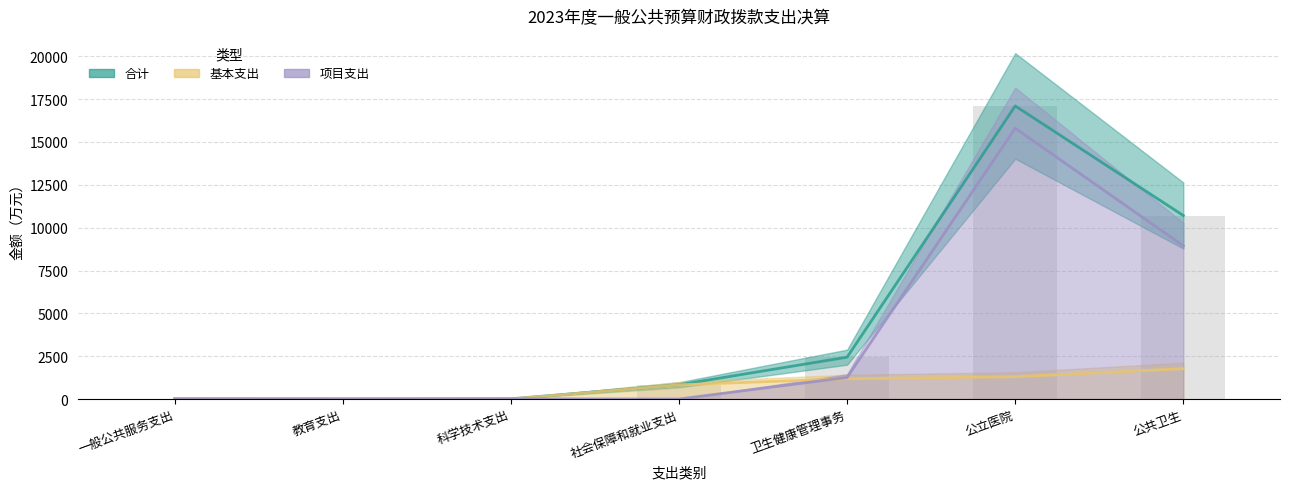

How many distinct data groups are displayed?

3